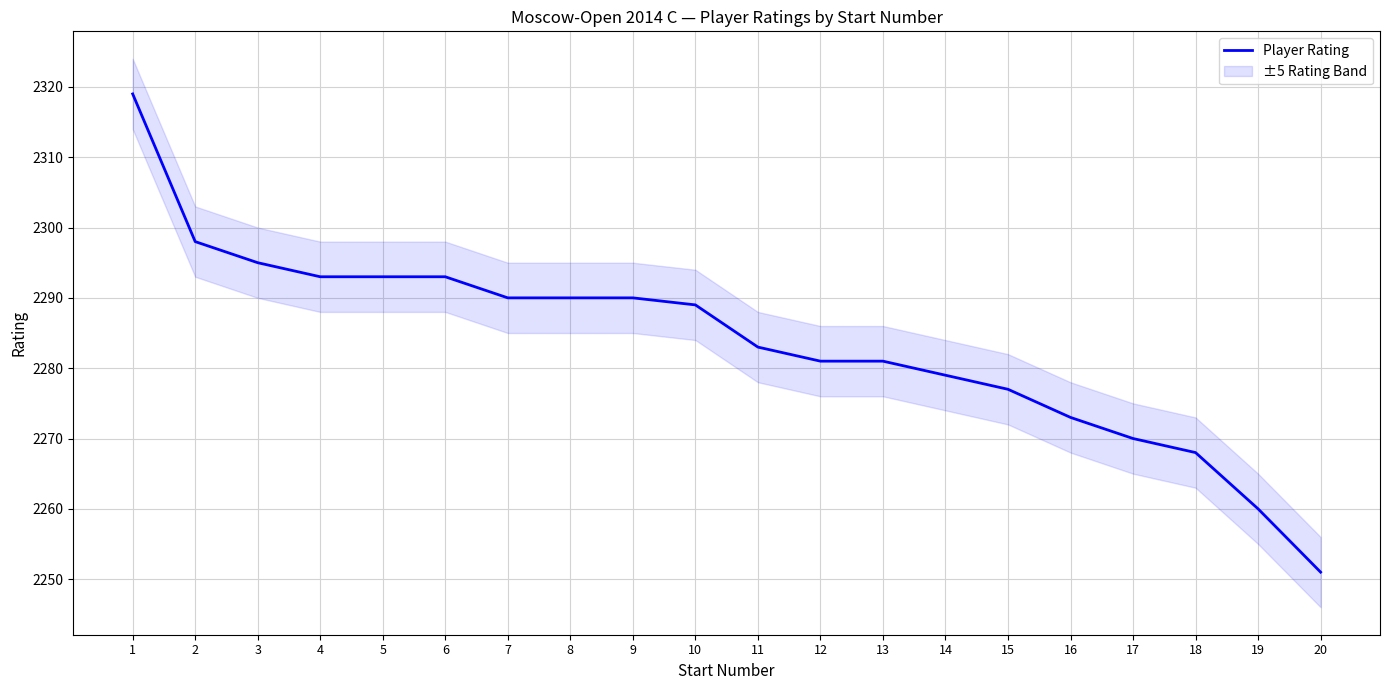

Where does the data first go above 2289?

1